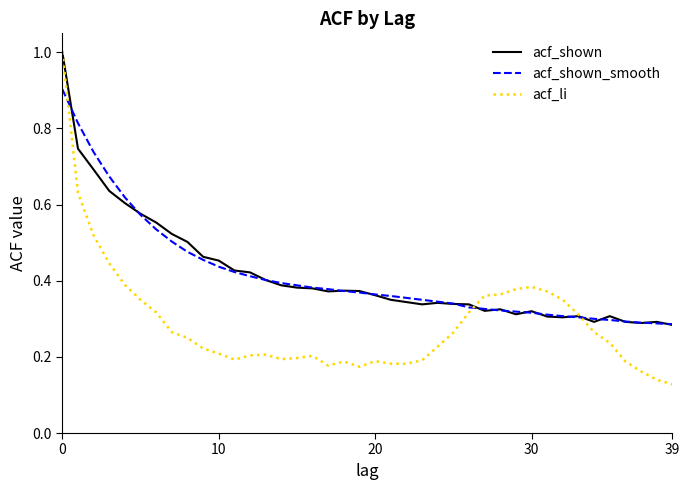

Which series has the largest range (max minus min)?

acf_li